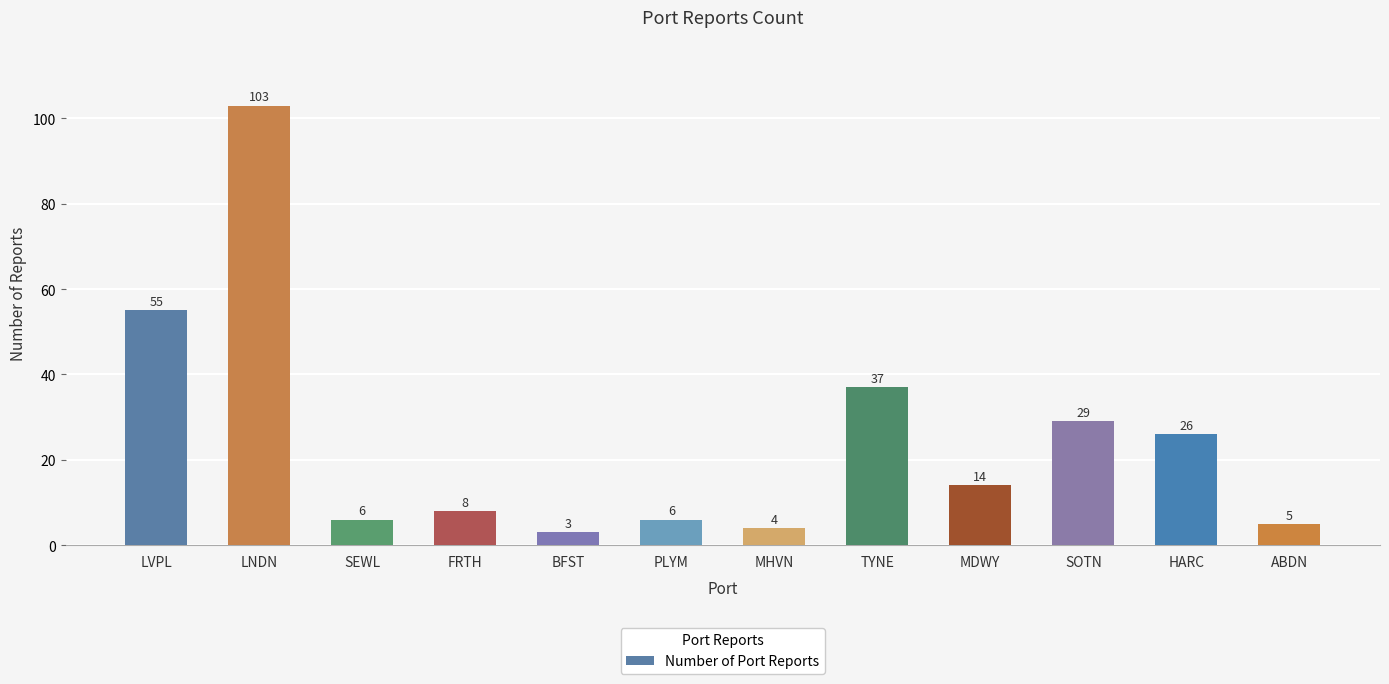

What is the sum of all values?

296